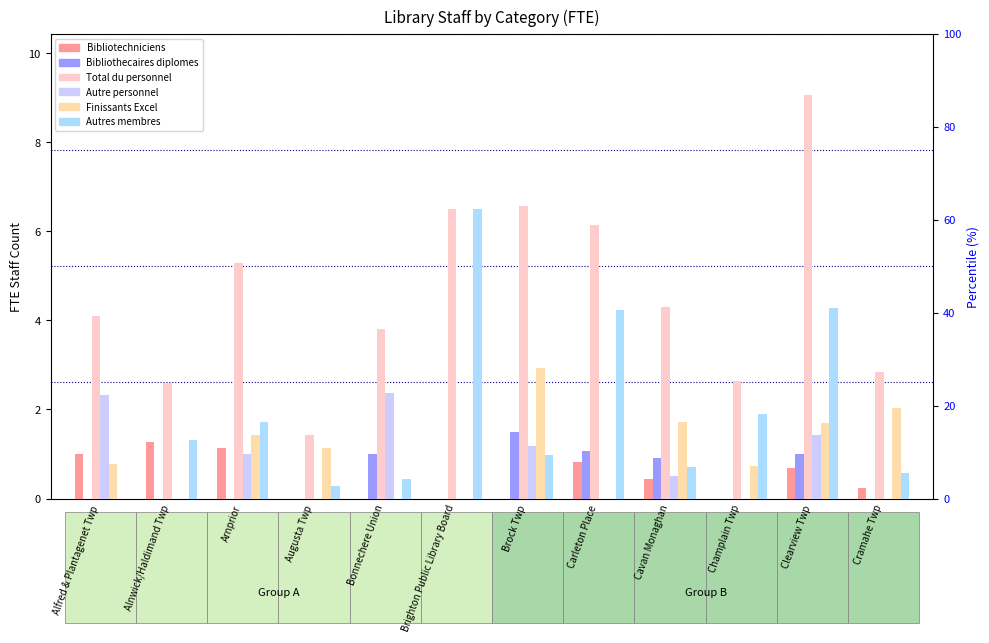

Is the value of Autres membres at Alfred & Plantagenet Twp greater than the value of Total du personnel at Carleton Place?

No